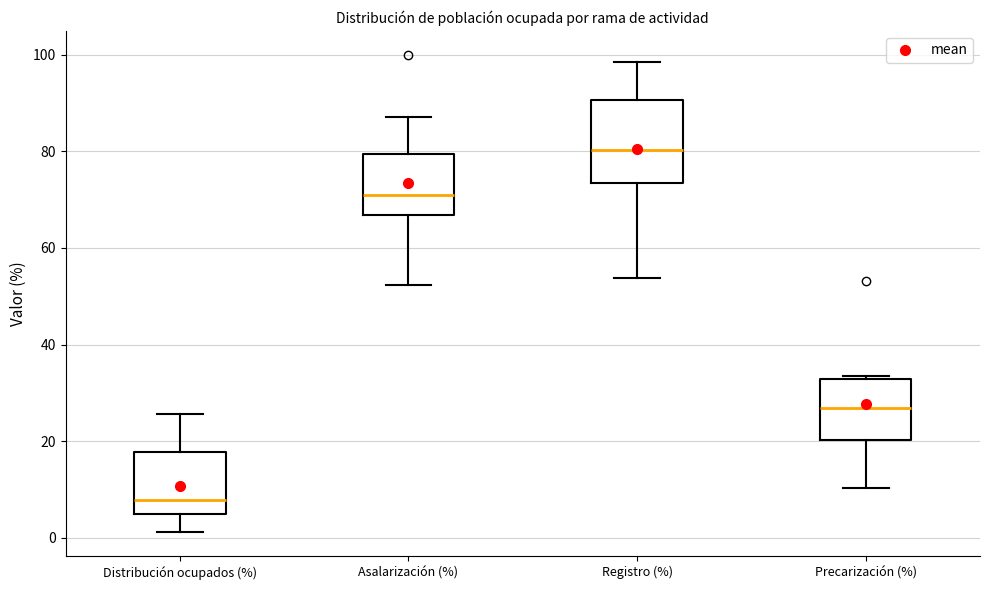

Where is the lower edge of the box for Asalarización (%) on the y-axis? The values are not printed on the chart, so give them approximately, as read against the axis.

66